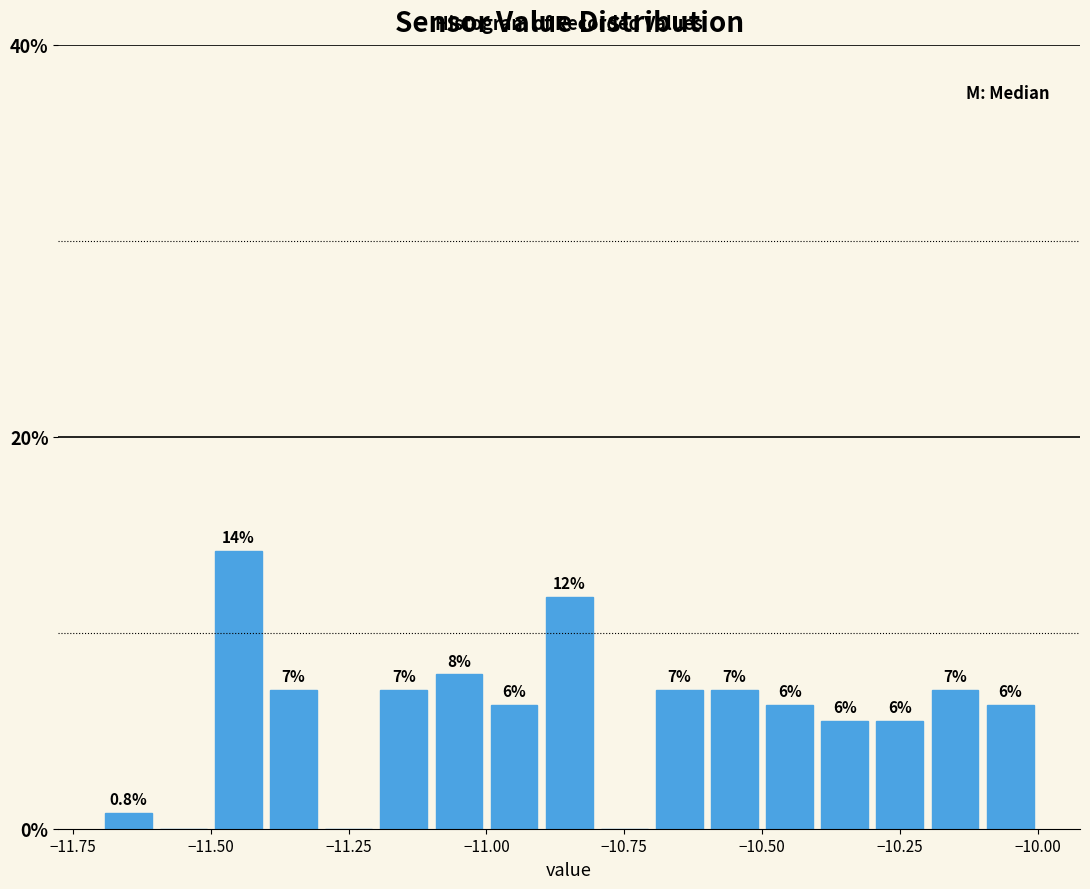

Around what value on the x-axis is the tallest bar? Give the approximate position of its centre, as read against the axis.

-11.45